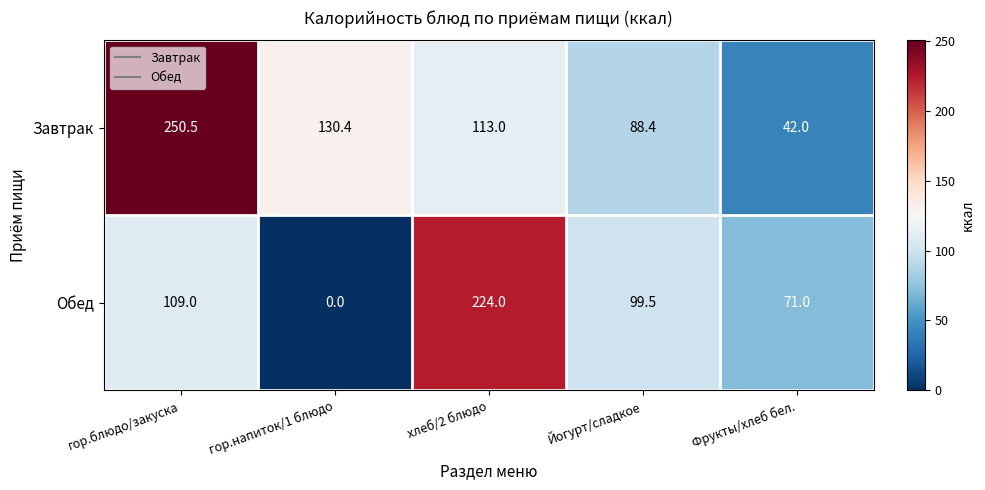

Reading left to right, transcribe all the data shown in this chart.

Завтрак: гор.блюдо/закуска=250.5	гор.напиток/1 блюдо=130.4	хлеб/2 блюдо=113.0	Йогурт/сладкое=88.4	Фрукты/хлеб бел.=42.0
Обед: гор.блюдо/закуска=109.0	гор.напиток/1 блюдо=0.0	хлеб/2 блюдо=224.0	Йогурт/сладкое=99.5	Фрукты/хлеб бел.=71.0